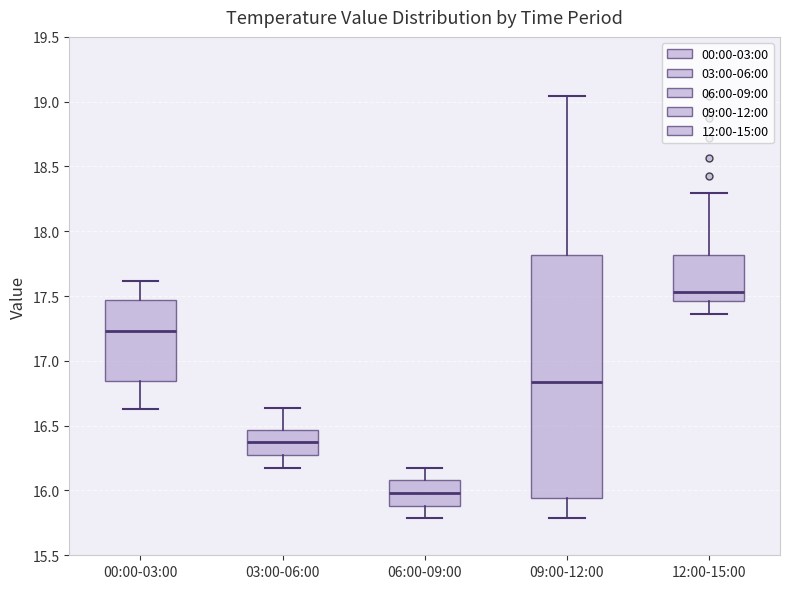

Reading left to right, read every box against the y-axis: the position of its median line, the range the box covers, and the ends of its whiskers. The values are not printed on the chart, so give them approximately, as read against the axis.

00:00-03:00: median 17.25, box 16.85 to 17.45, whiskers 16.65 to 17.60
03:00-06:00: median 16.35, box 16.25 to 16.45, whiskers 16.20 to 16.65
06:00-09:00: median 16.00, box 15.90 to 16.10, whiskers 15.80 to 16.20
09:00-12:00: median 16.85, box 15.95 to 17.80, whiskers 15.80 to 19.05
12:00-15:00: median 17.55, box 17.45 to 17.80, whiskers 17.35 to 18.30